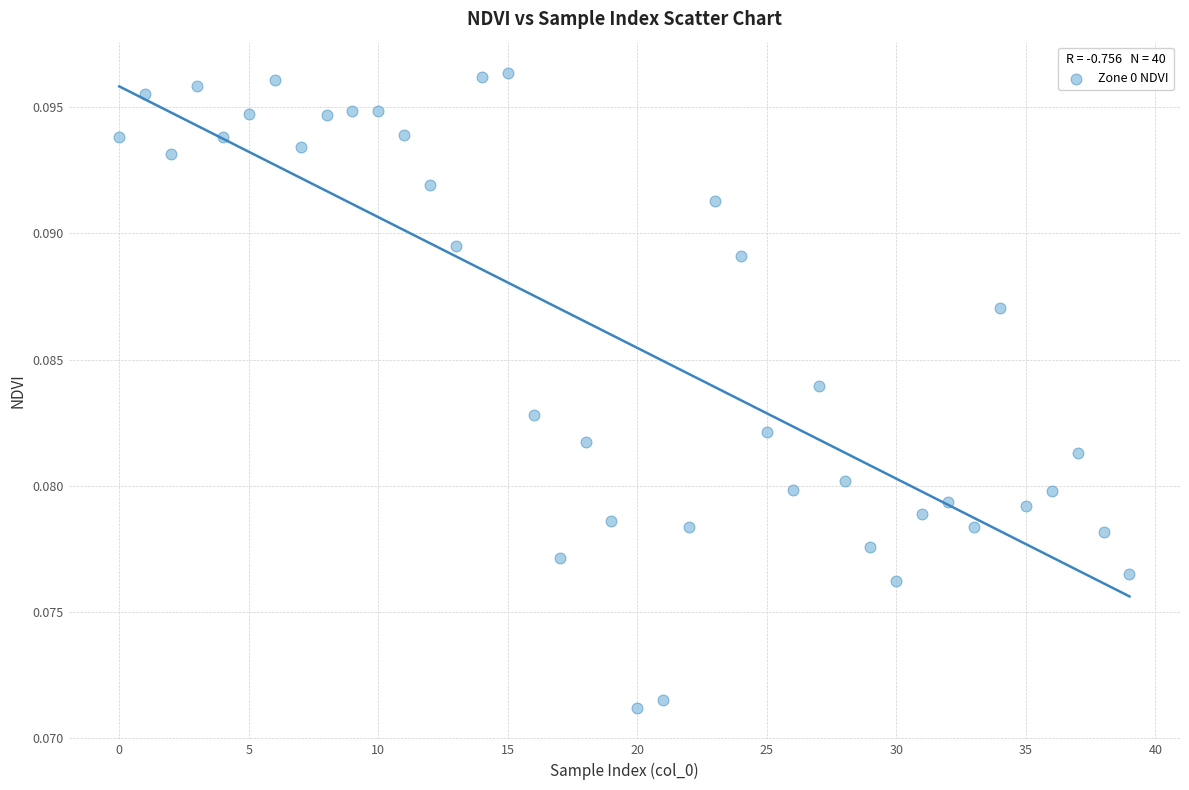

How many data points are displayed?

40